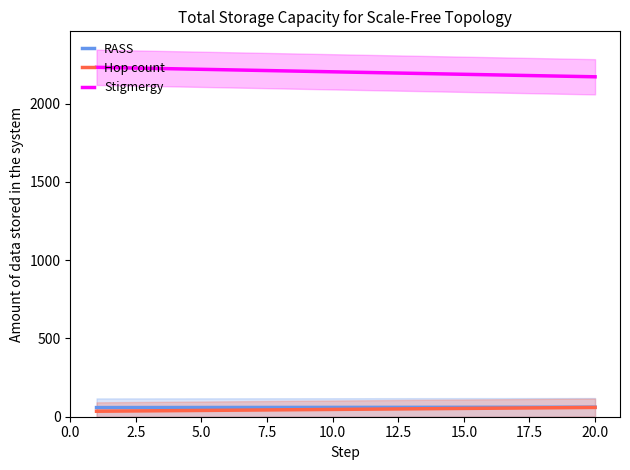

What is the maximum value shown in the chart?

2231.1